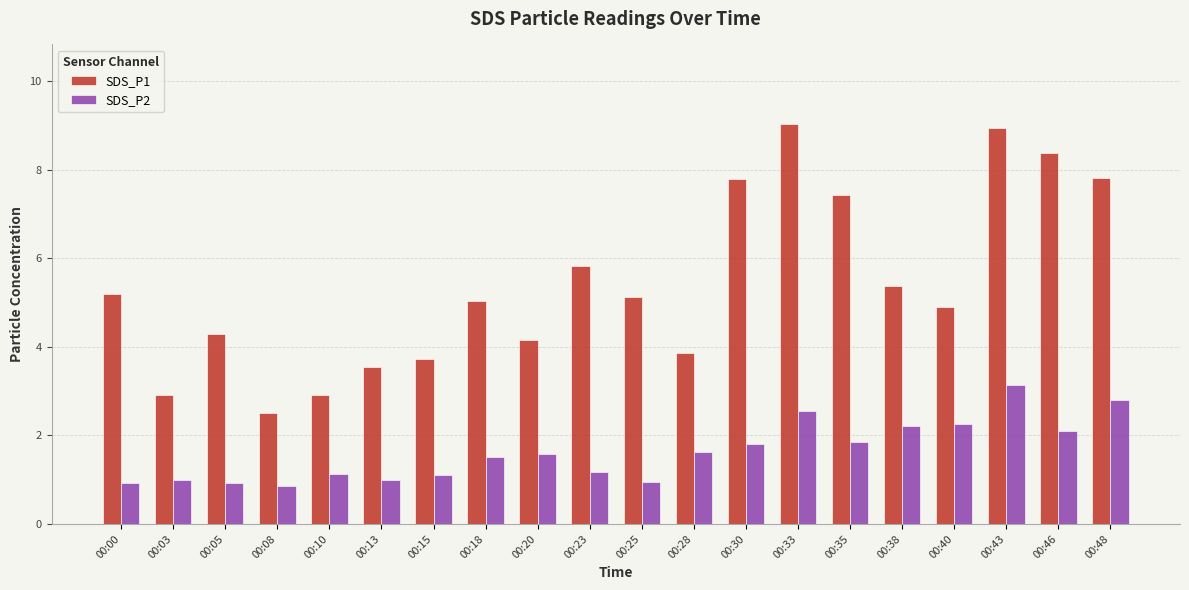

What is the approximate value of SDS_P1 at 00:46?

8.4